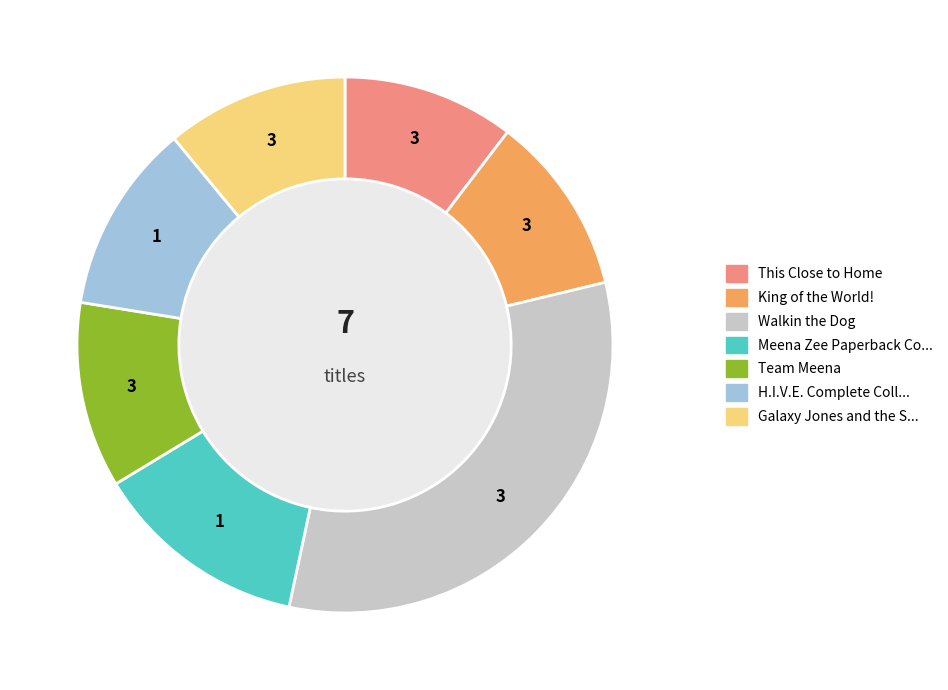

Is there any slice that represents more than half of the pie?

No